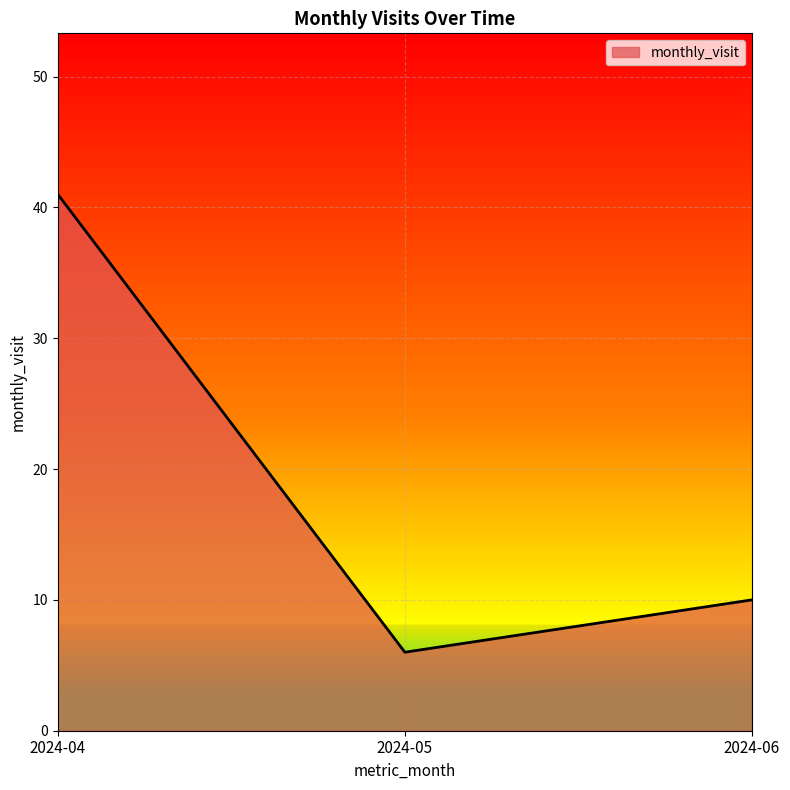

Which label corresponds to the largest value in the chart?

2024-04